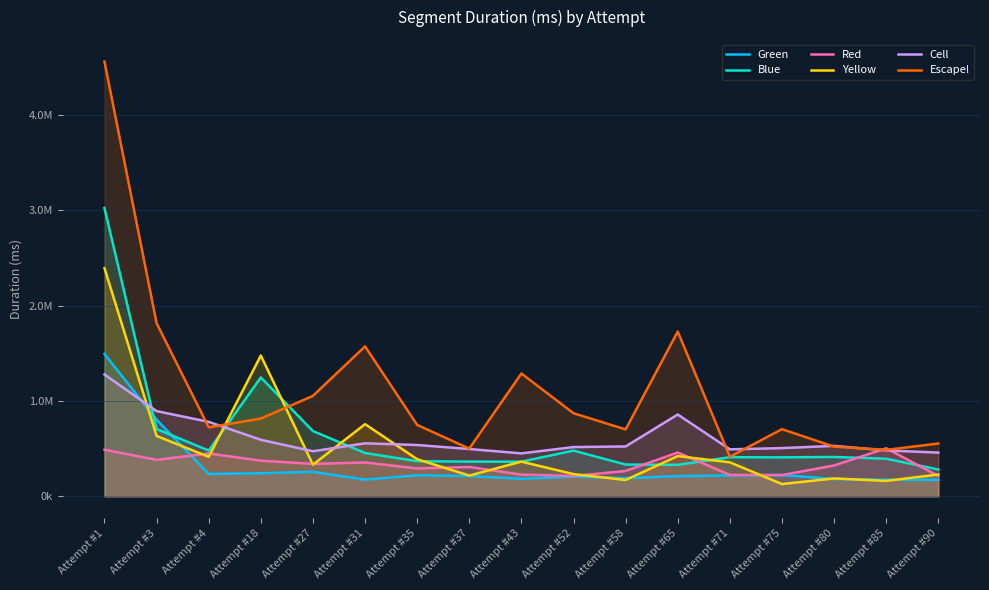

The value of Green at Attempt #35 is 108599. True or false?

False